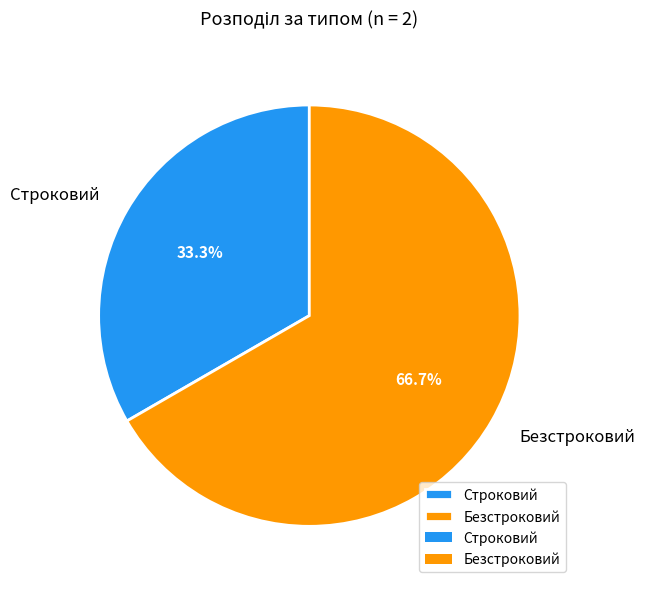

Which has a higher value, Безстроковий or Строковий?

Безстроковий